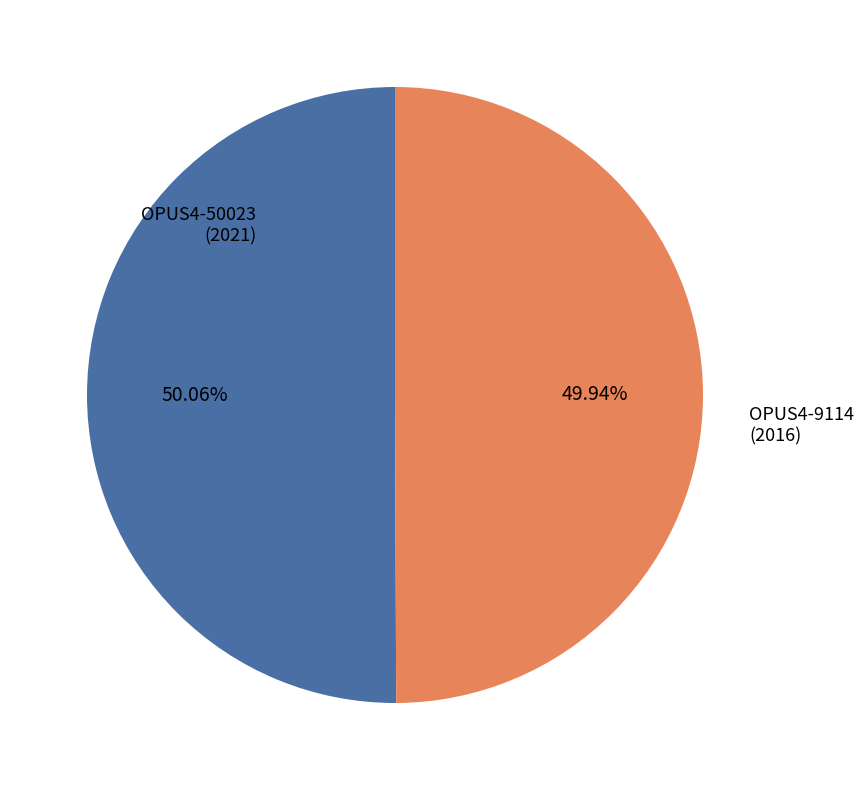

Is there any slice that represents more than half of the pie?

Yes